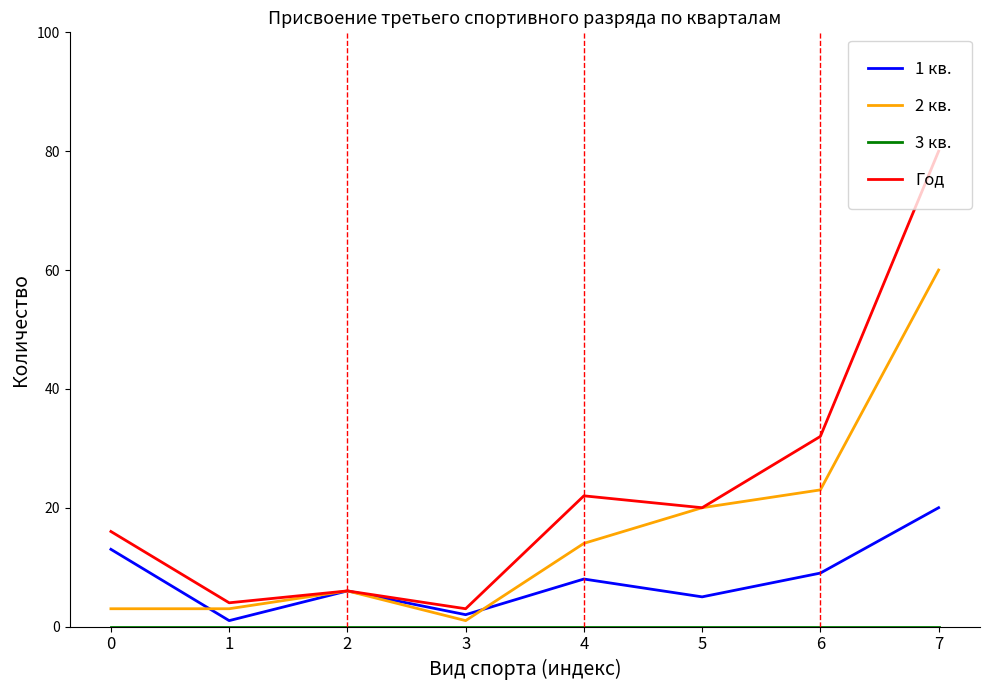

True or false: 1 кв. has more than 1 interior local peaks.

True